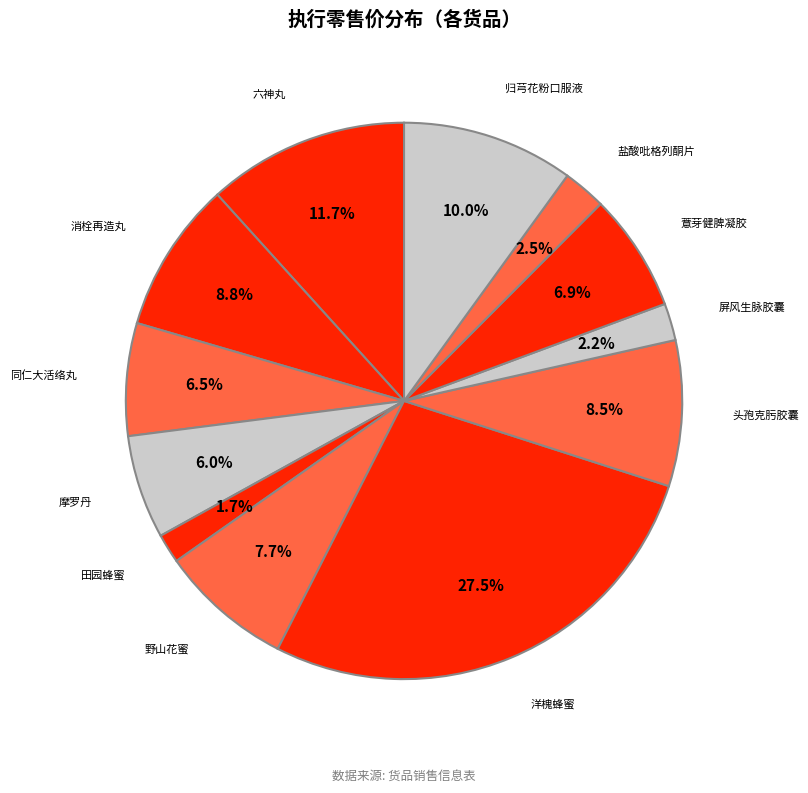

What is the smallest slice in the pie chart?

田园蜂蜜